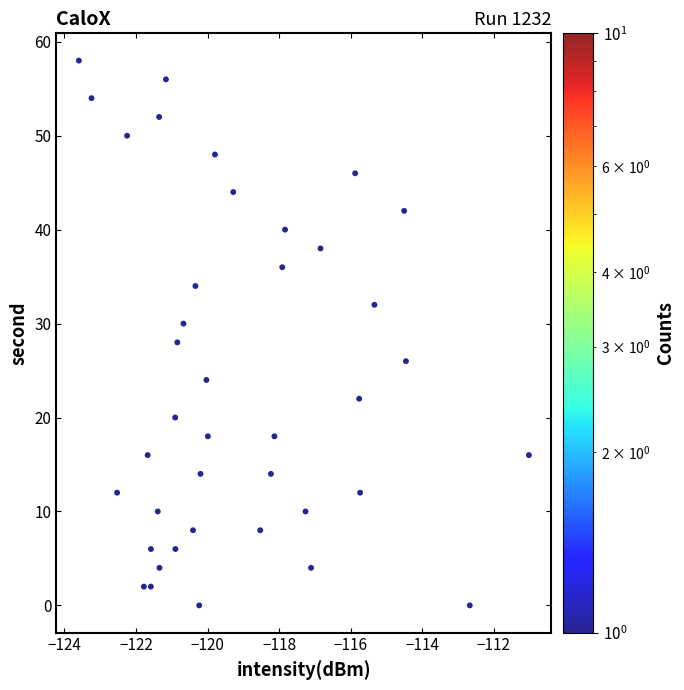

What is the range of Y values (max minus min)?

58